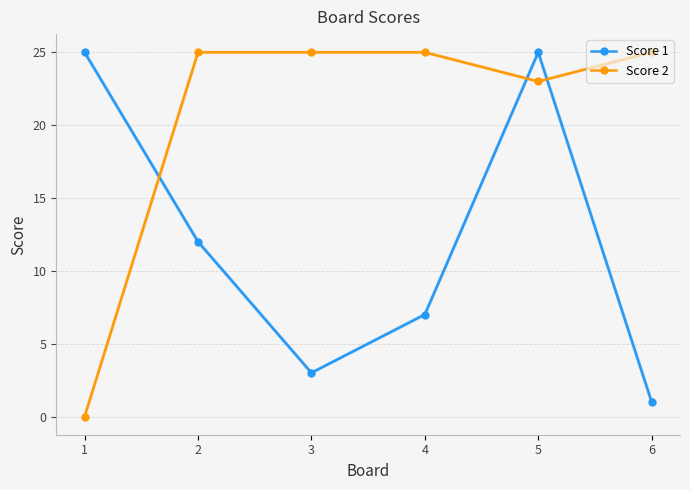

True or false: Score 2 has more than 2 points higher than both neighbors.

False